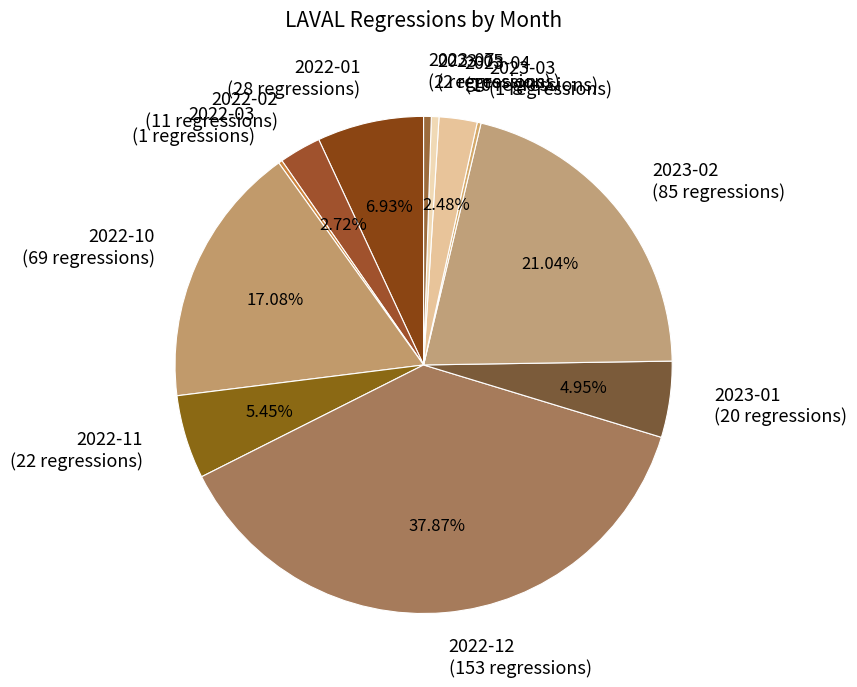

Combined, do 2023-02 (85 regressions) and 2022-11 (22 regressions) account for over 50%?

No